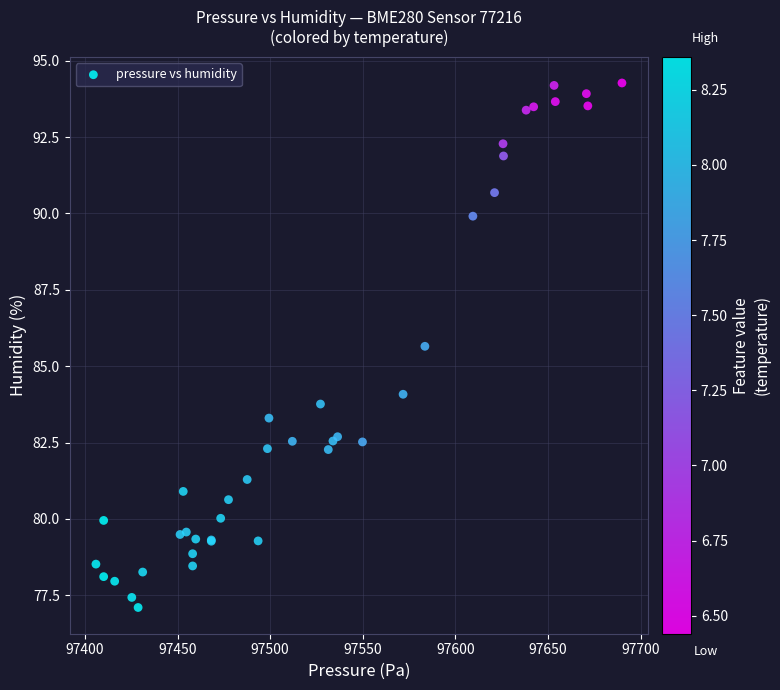

What Y value in the scatter plot is closest to 85?

85.7